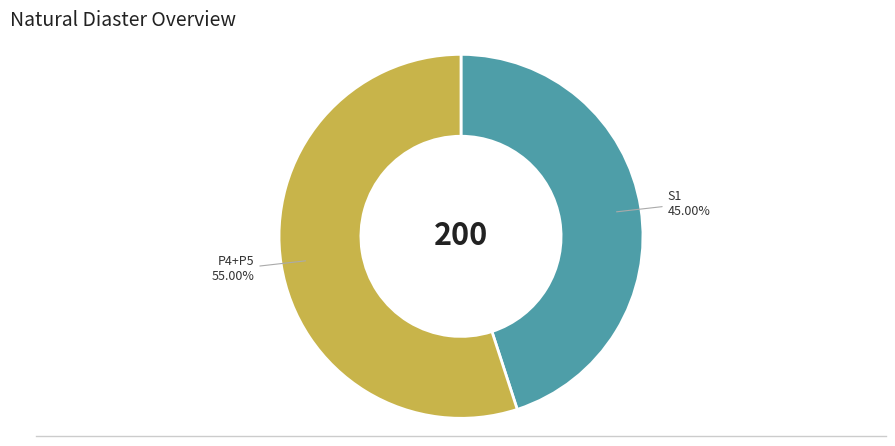

Is there a majority slice in this chart?

Yes